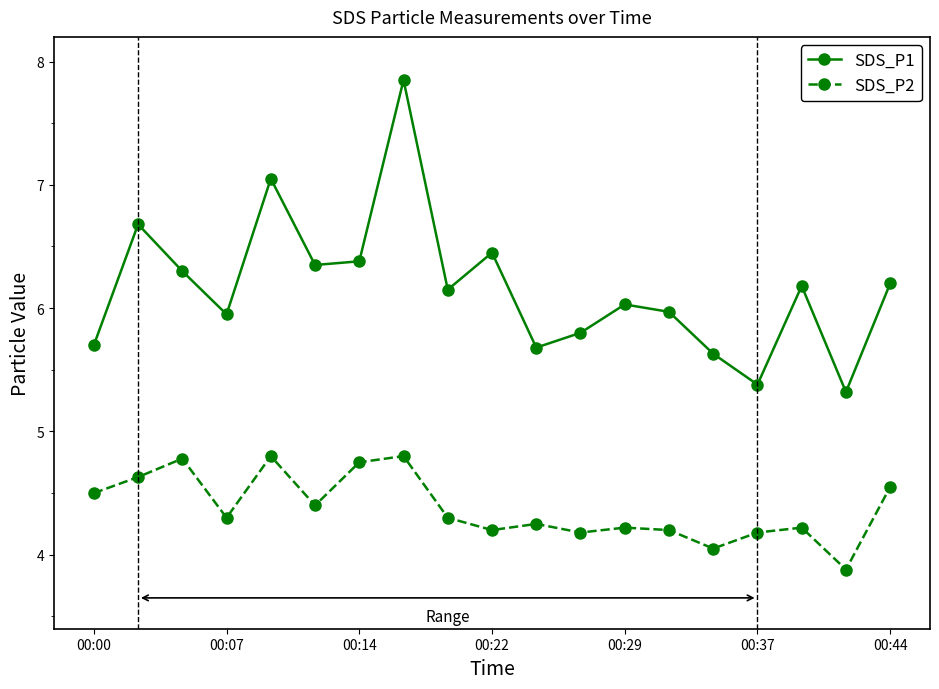

Which series has the largest range (max minus min)?

SDS_P1